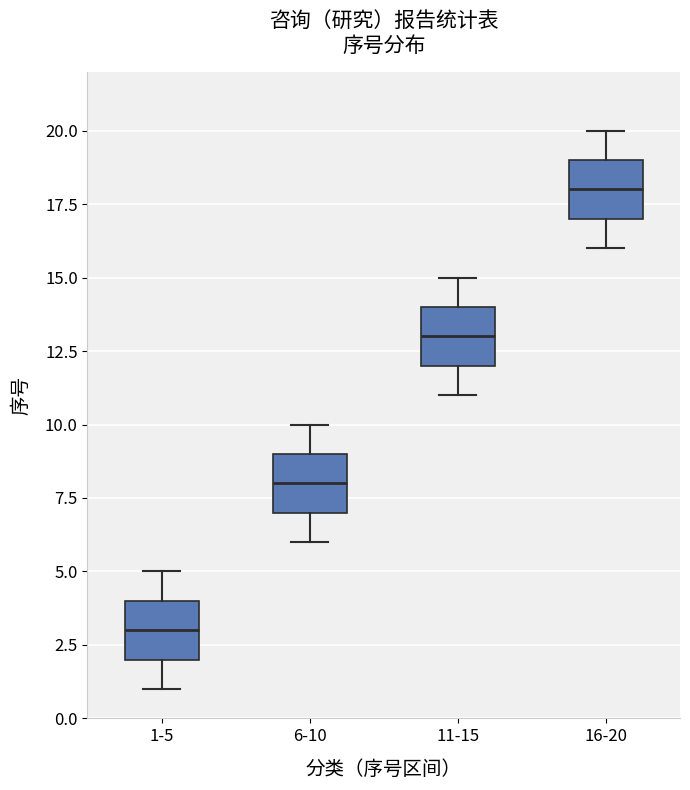

Where does the lower whisker of the box for 1-5 end on the y-axis? The values are not printed on the chart, so give them approximately, as read against the axis.

1